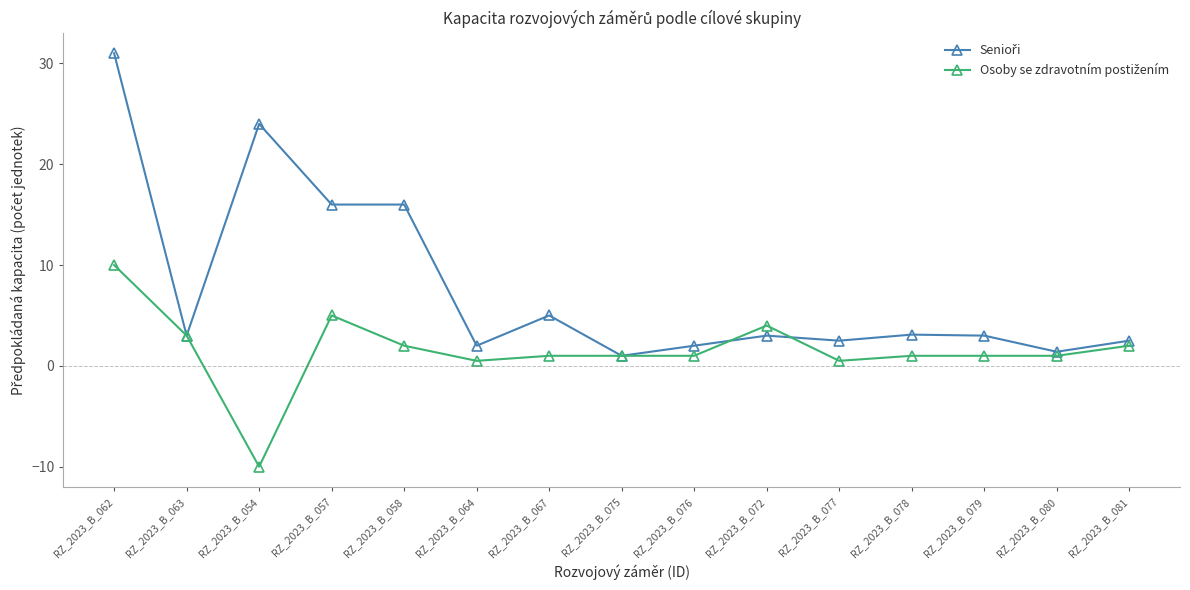

What is the spread (max minus min) of values at RZ_2023_B_057?

11.0